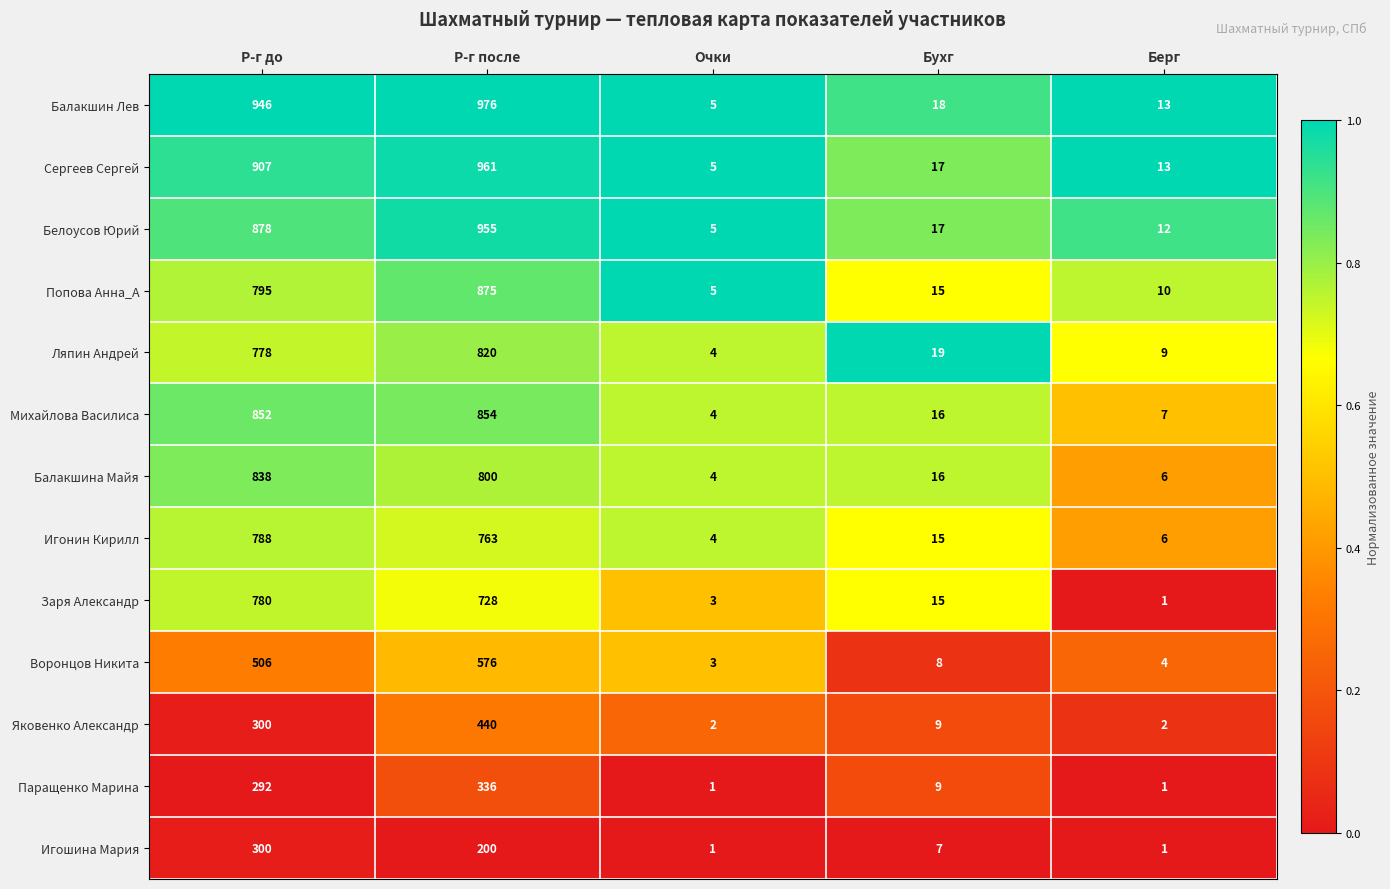

The Попова Анна_А series shows 5 at Очки. True or false?

True